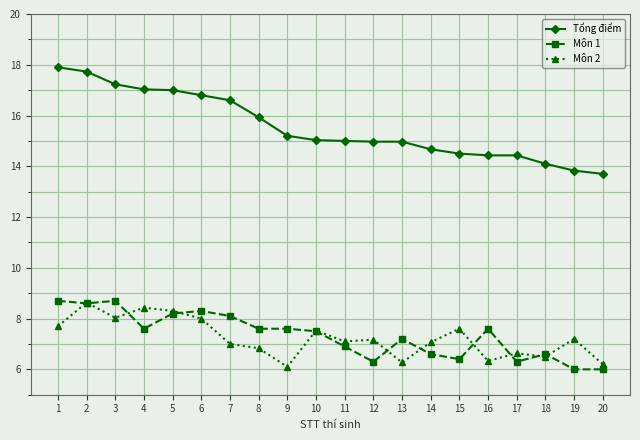

What is the spread (max minus min) of values at 1?

10.2